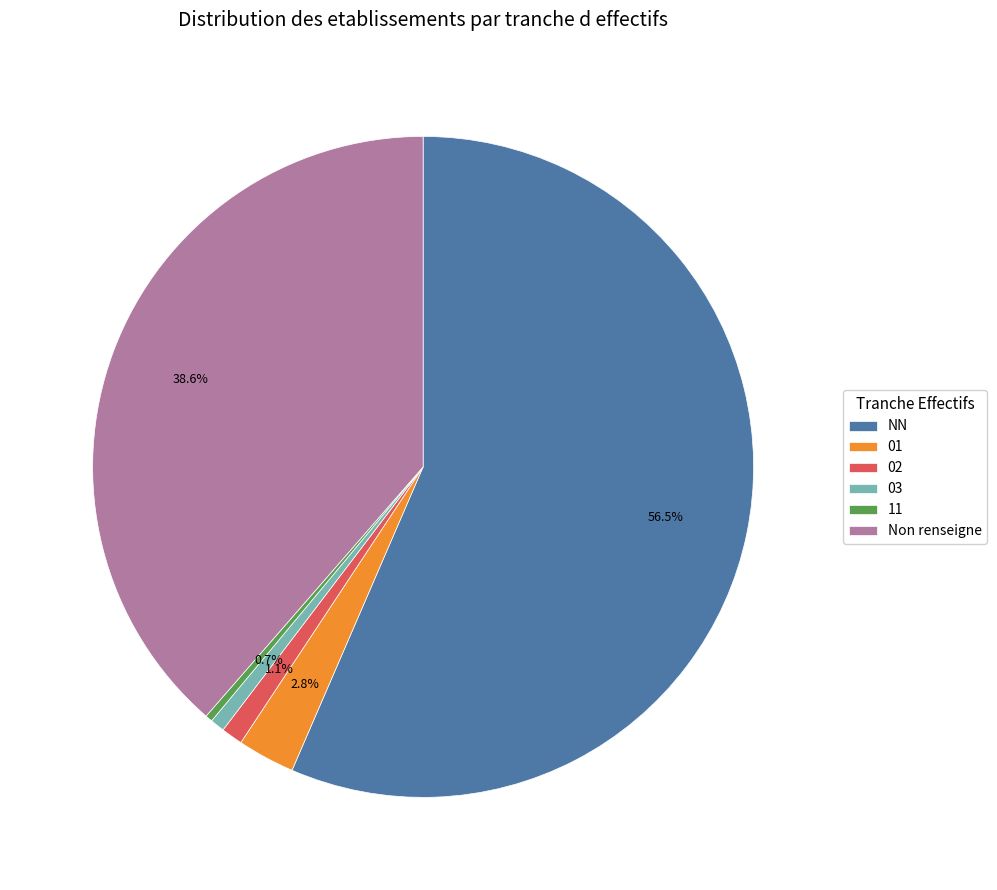

Approximately how many times larger is the value at 03 compared to 11?

2.0